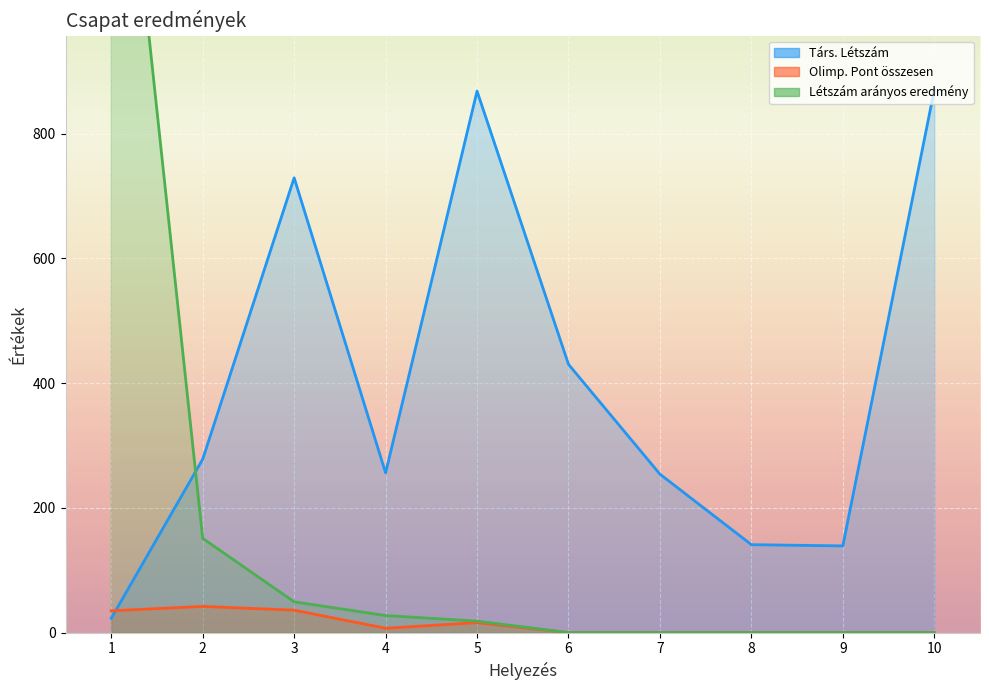

Which series has the largest range (max minus min)?

Létszám arányos eredmény